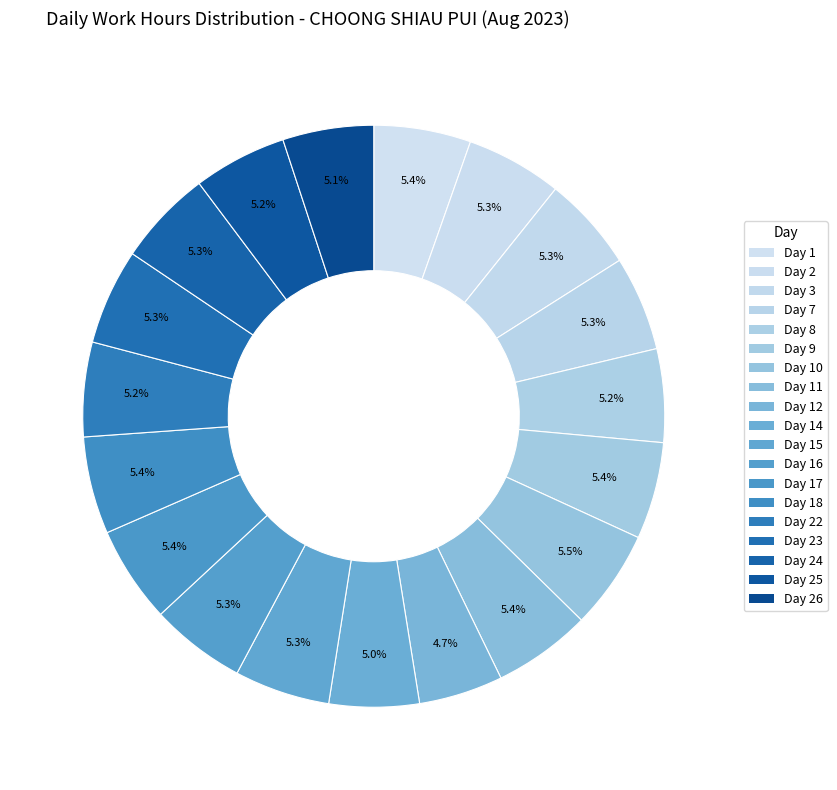

What percentage do Day 26 and Day 24 together represent?

10.4%